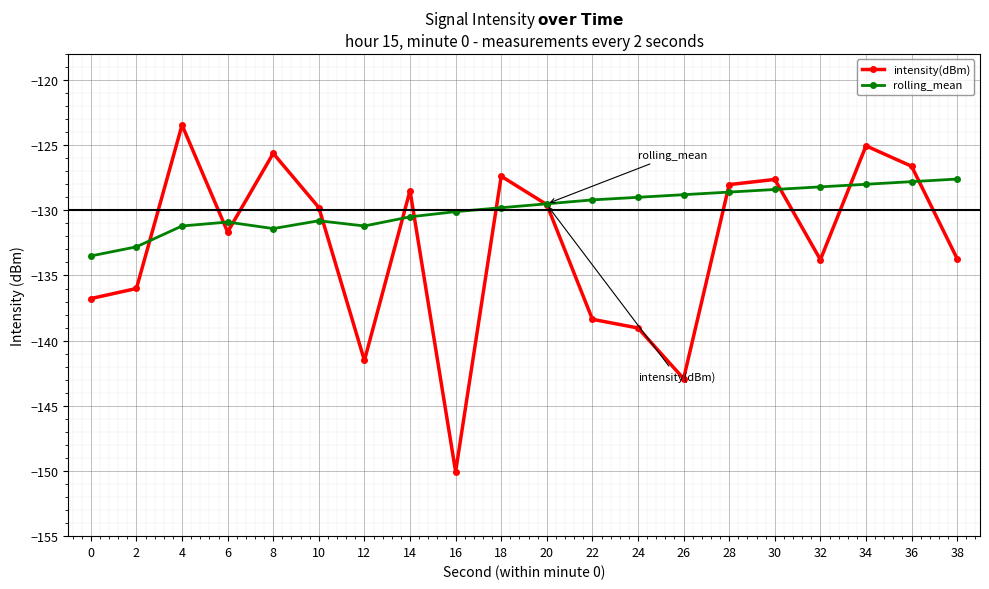

At which category does intensity(dBm) reach its first local valley?

6